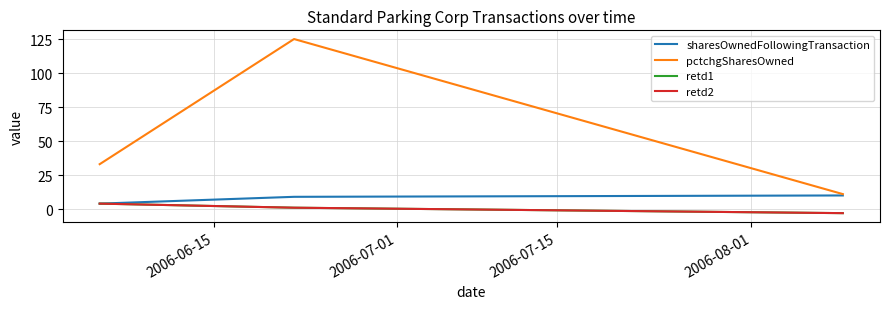

Does the chart have visible grid lines?

Yes